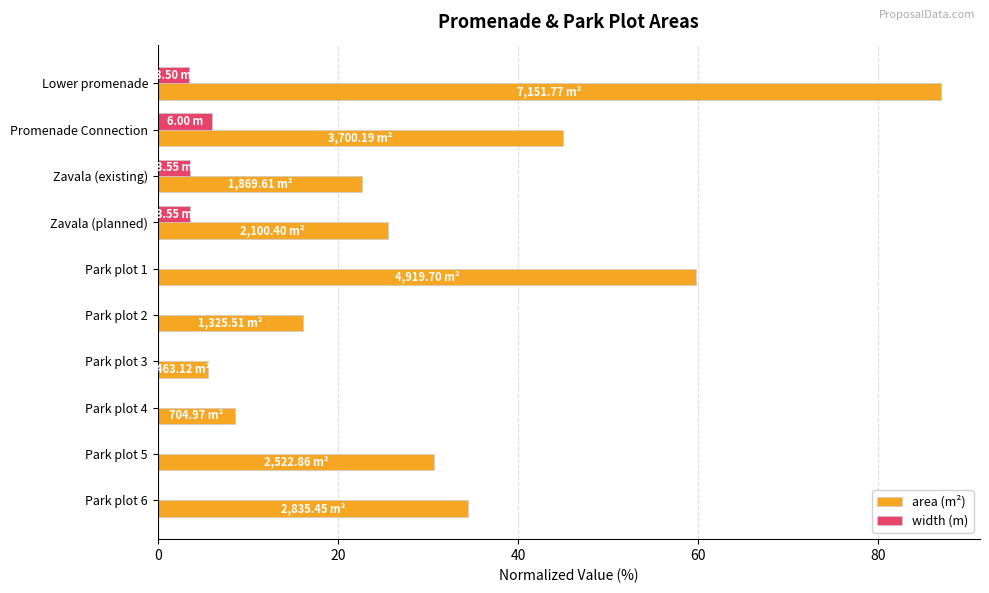

At which label is area (m²) closest to 46?

Promenade Connection